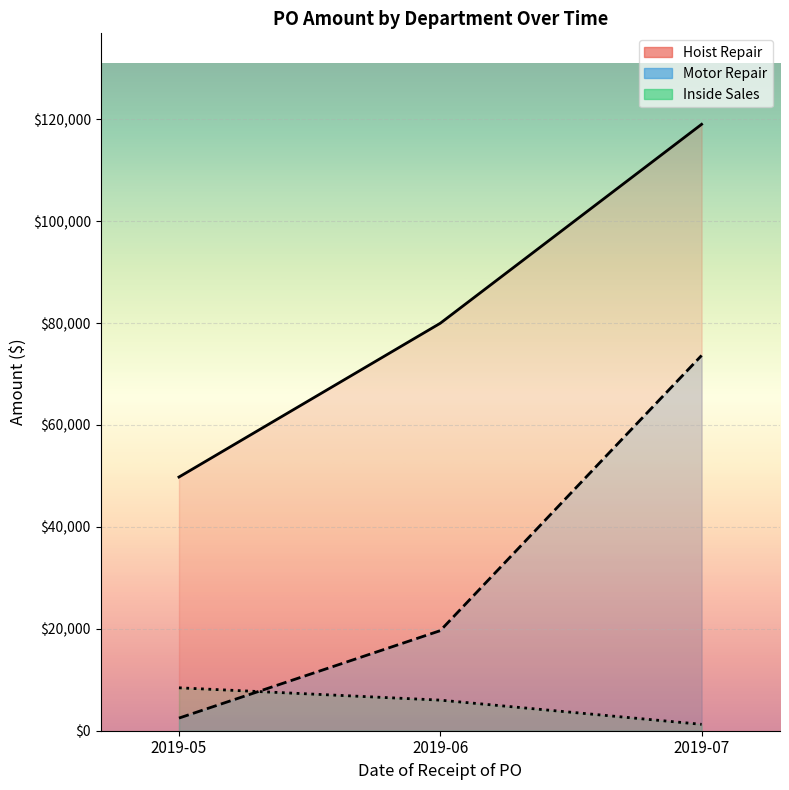

At which label does Hoist Repair reach its peak?

2019-07